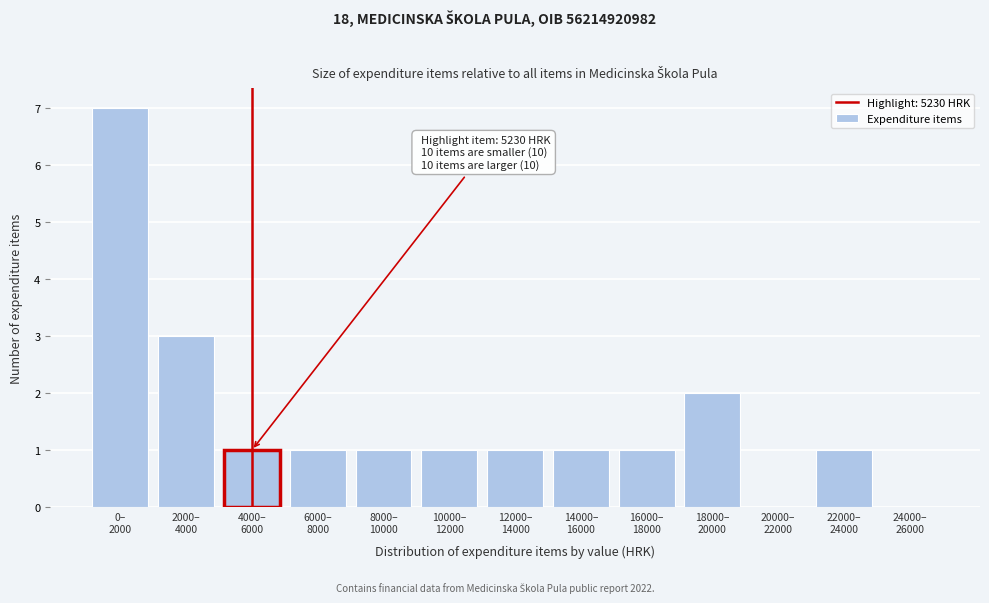

What is the greatest value displayed?

7